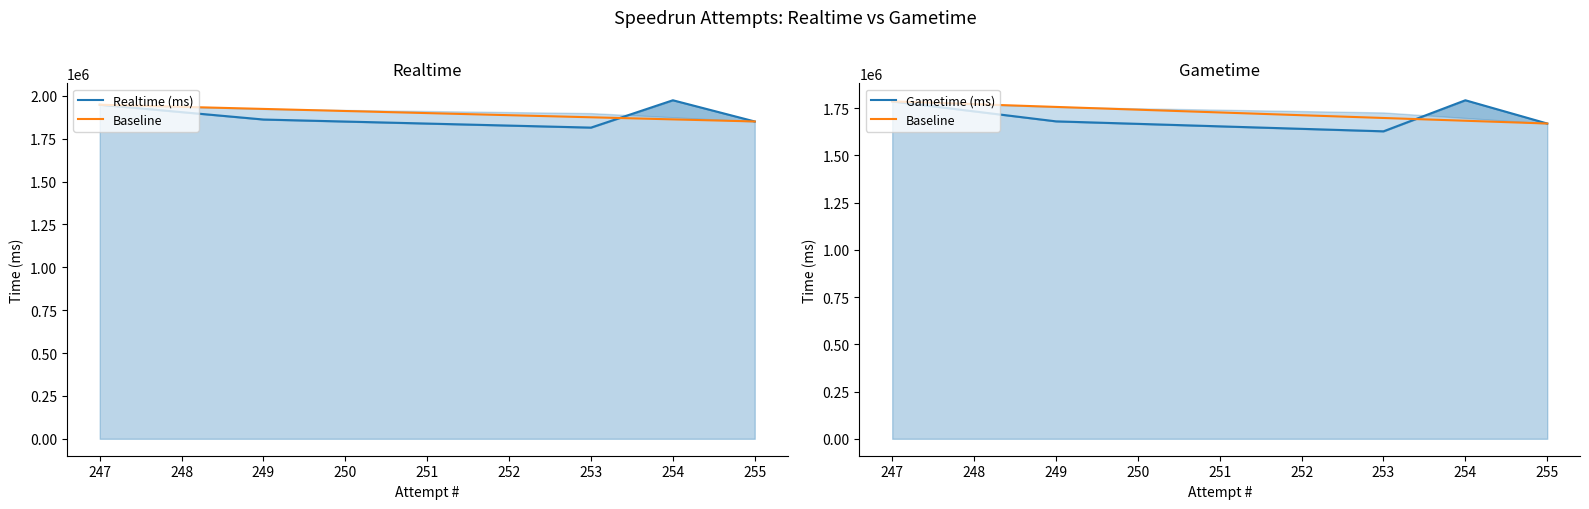

True or false: Gametime (ms) and Realtime (ms) intersect in this chart.

False